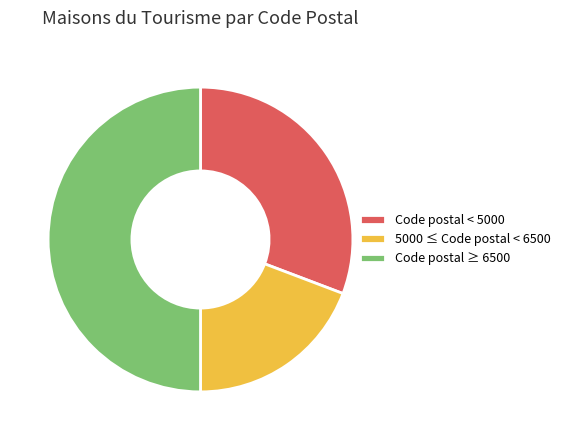

Does 5000 ≤ Code postal < 6500 represent more than half of the total?

No